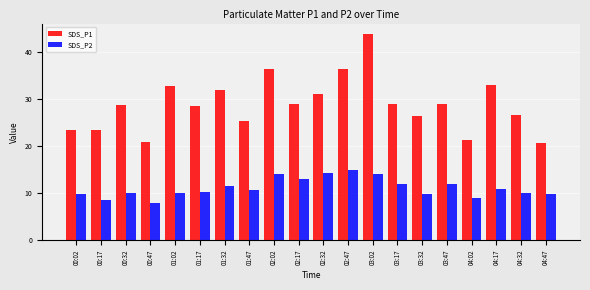

At which category is the sum across all series the highest?

03:02